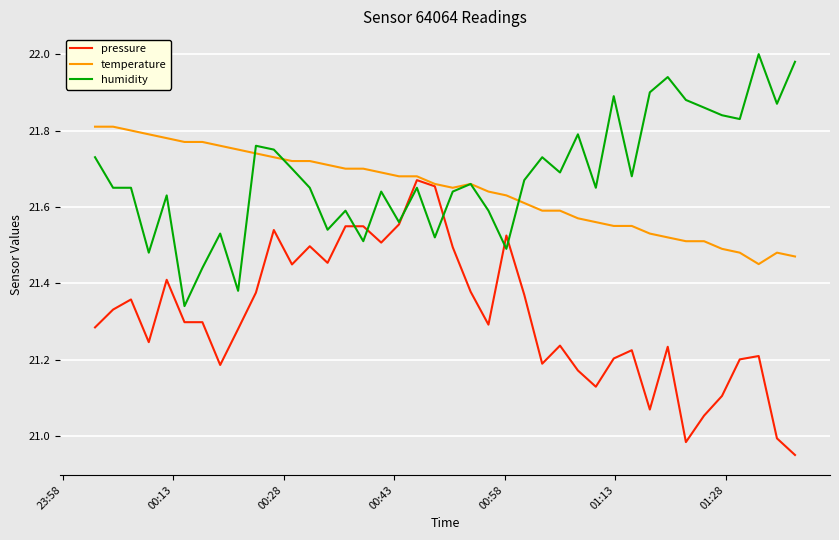

Rank the series by their maximum value, from lowest to highest.

pressure, temperature, humidity